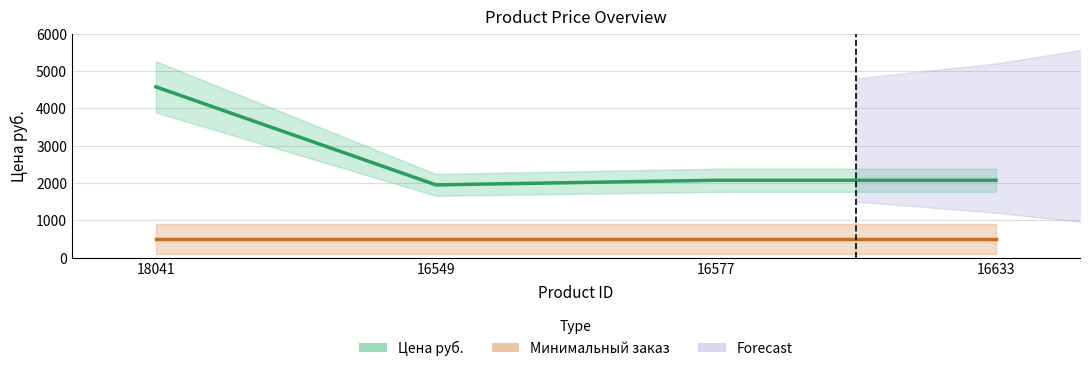

At which category does the data reach its first local valley?

16549